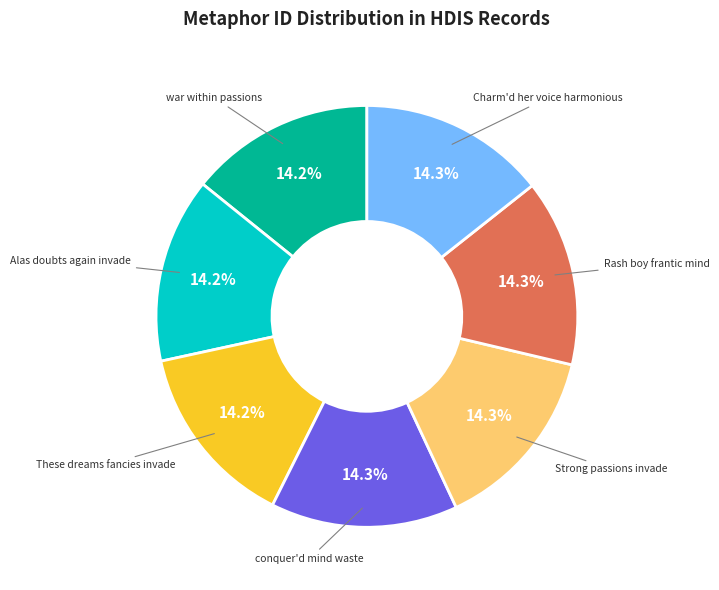

Is there any slice that represents more than half of the pie?

No